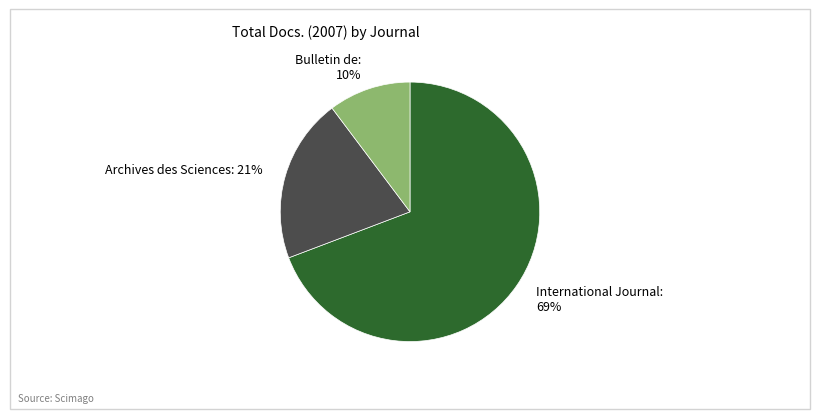

To the nearest percent, what is the average slice percentage?

33%